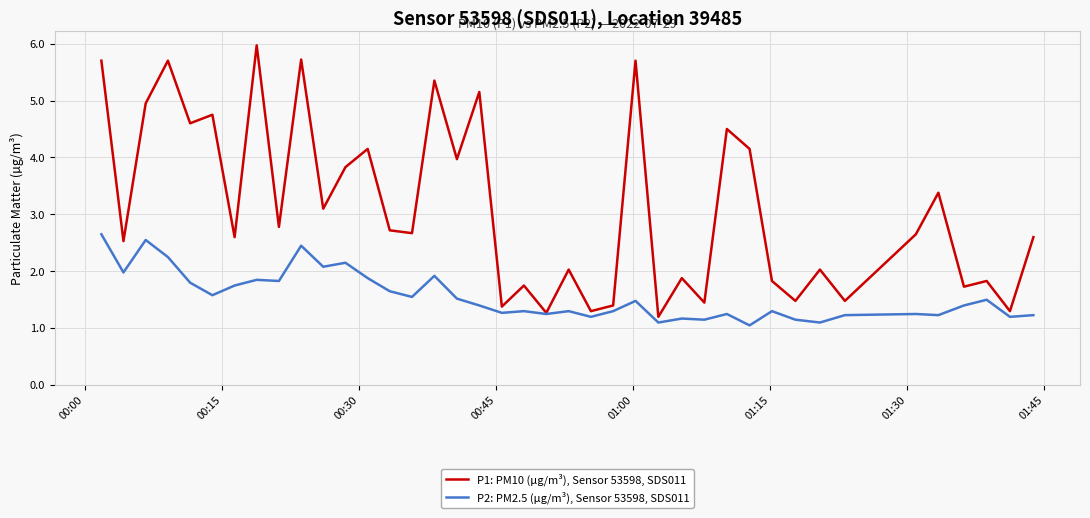

Rank the series by their maximum value, from lowest to highest.

P2: PM2.5 (µg/m³), Sensor 53598, SDS011, P1: PM10 (µg/m³), Sensor 53598, SDS011